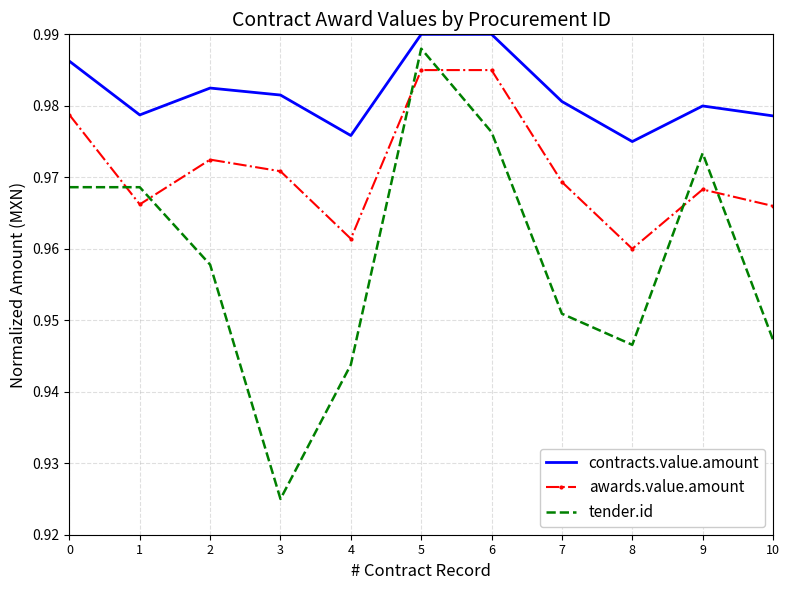

Between 4 and 7, which series saw the biggest shift?

awards.value.amount